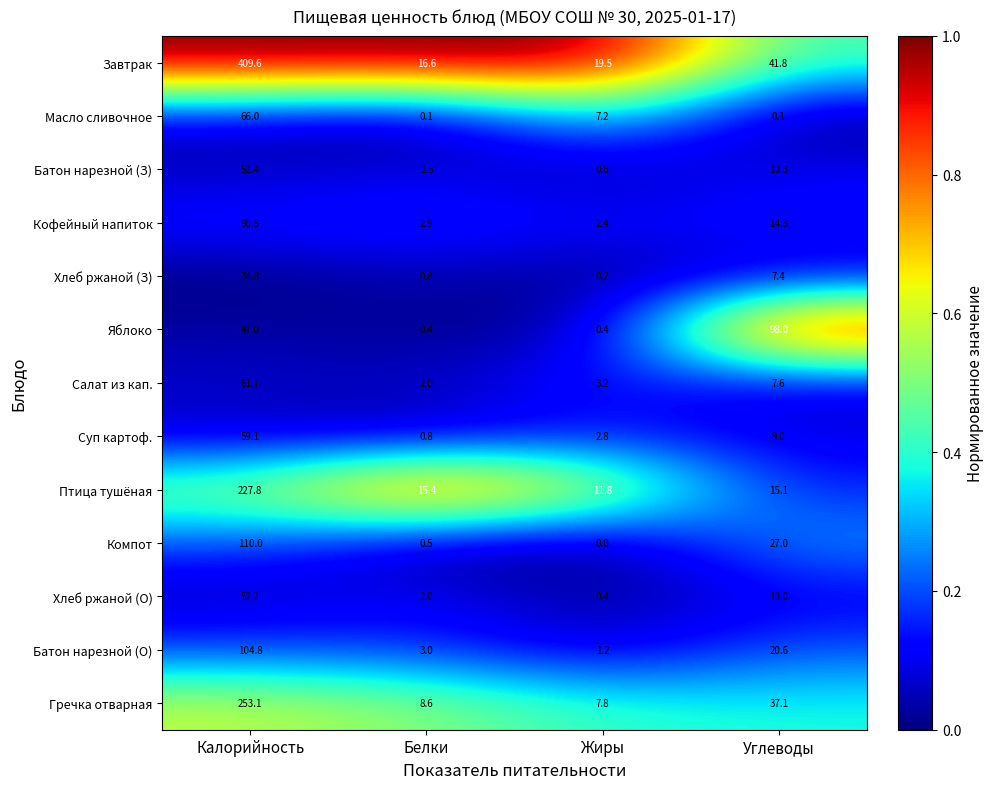

What is the lowest value of the Яблоко series?

0.4